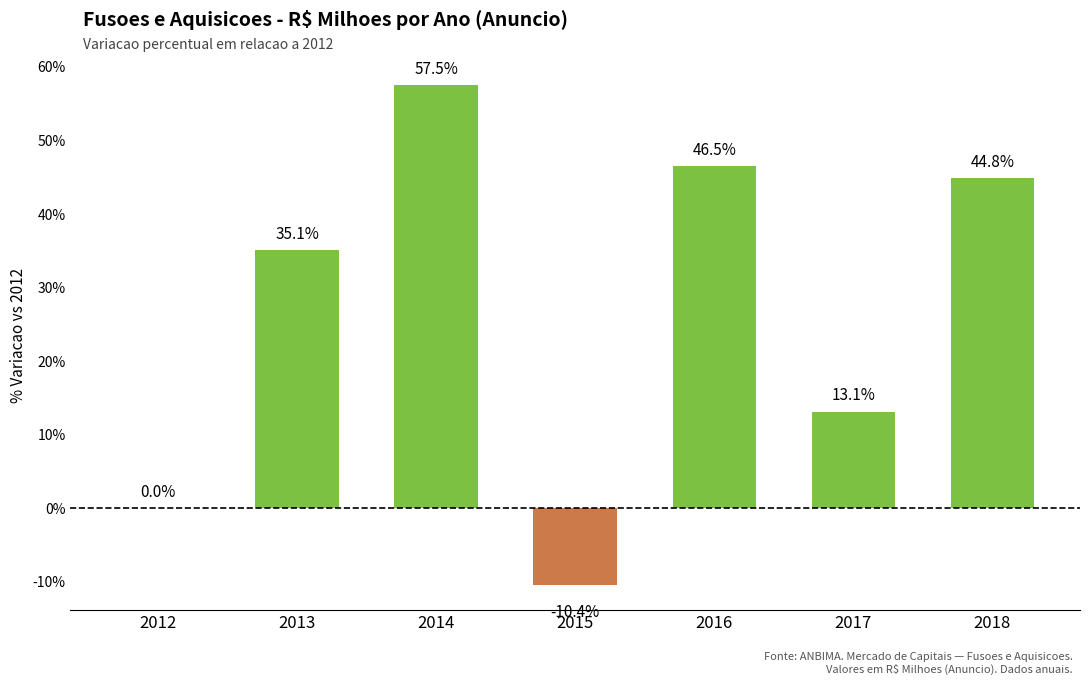

At which label does the data first exceed 35?

2013